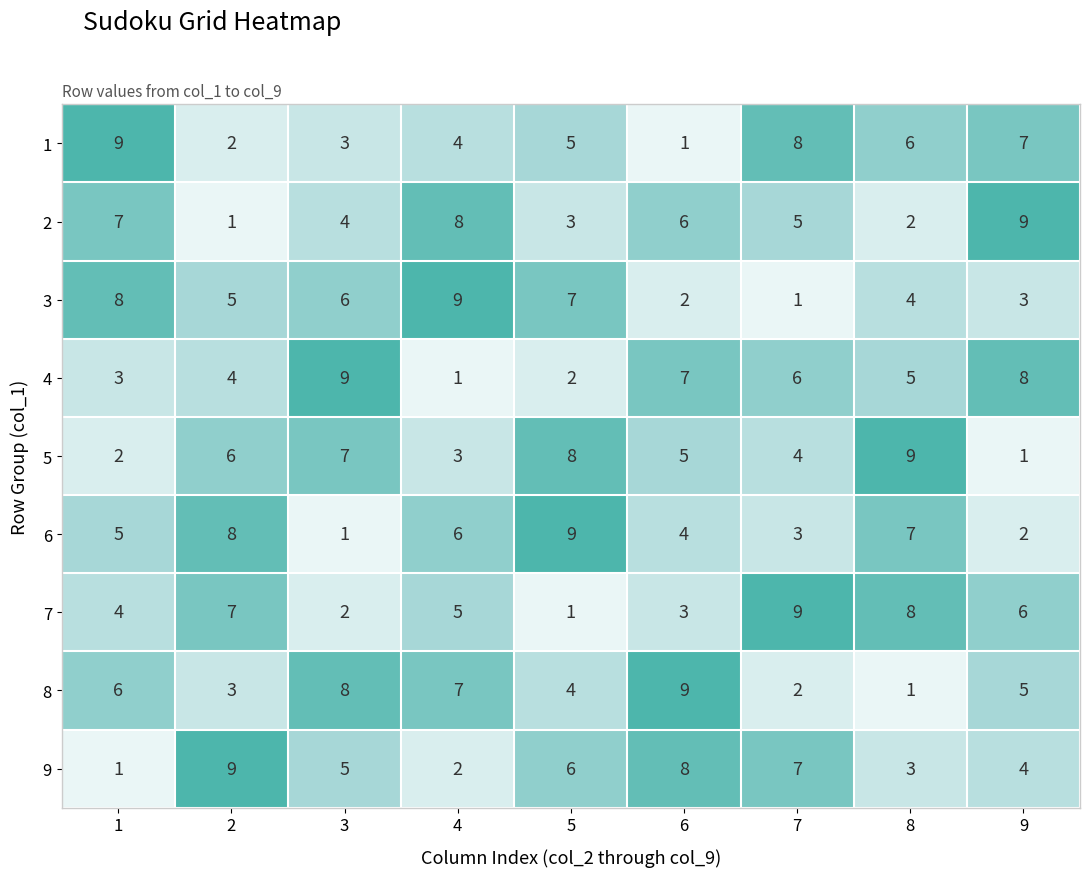

What is the difference between the highest and lowest values at 3?

8